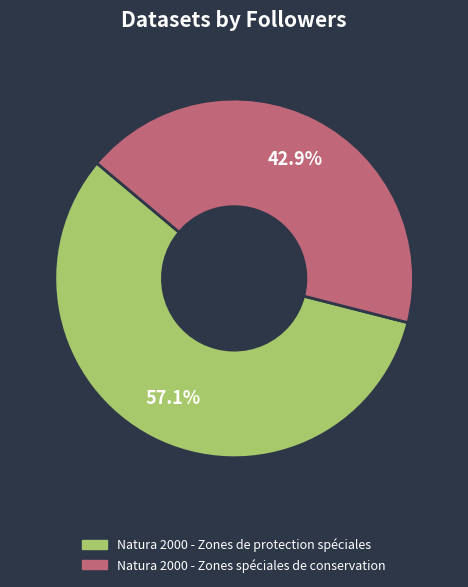

To the nearest percent, what portion does Natura 2000 - Zones de protection spéciales represent?

57%